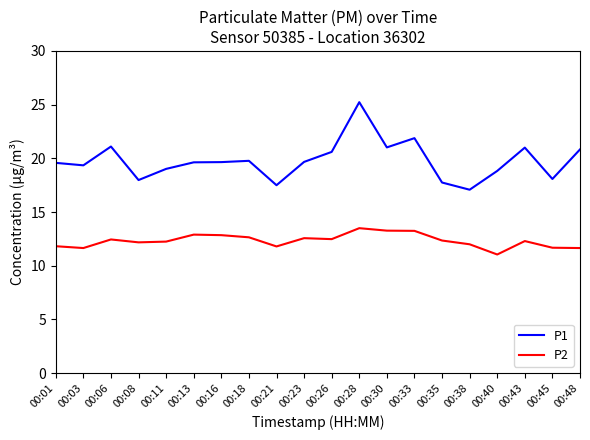

Where is the first local maximum for P1?

00:06